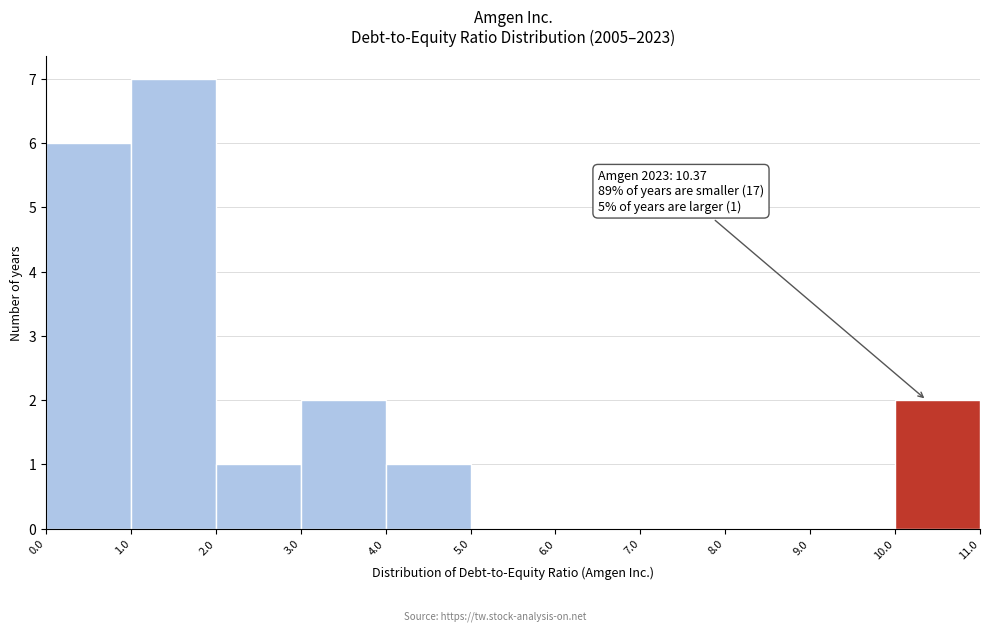

Over which range of the x-axis is the bar tallest?

1.0 to 2.0